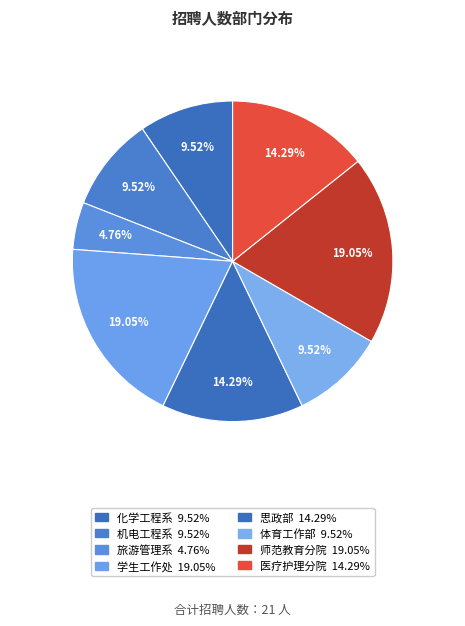

How many segments does this pie chart have?

8